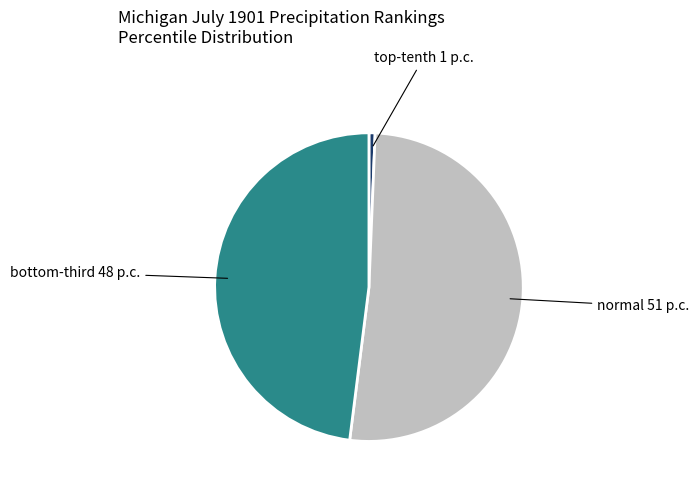

Is there a majority slice in this chart?

Yes